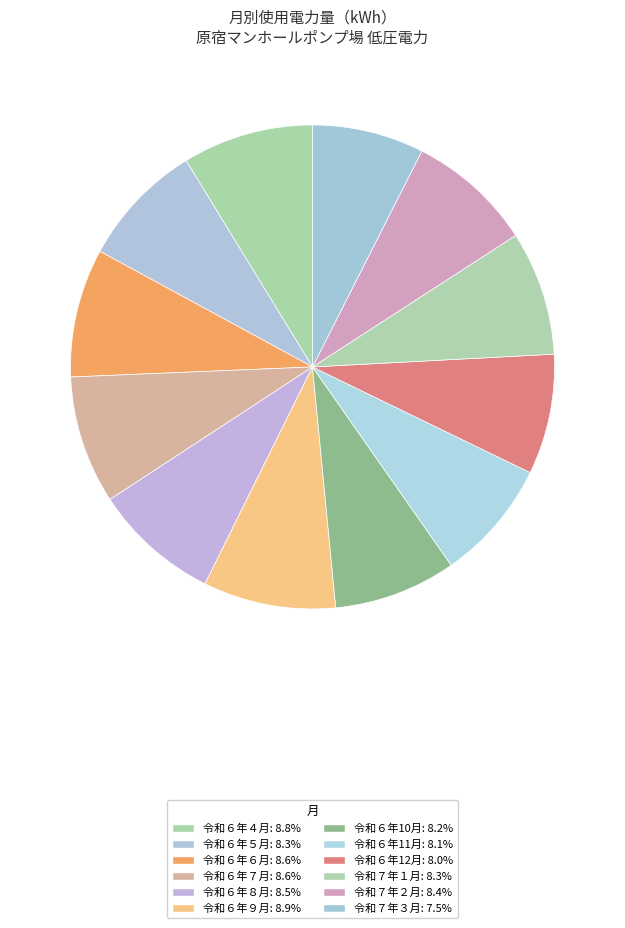

What percentage is the 令和６年６月 slice, to the nearest percent?

9%